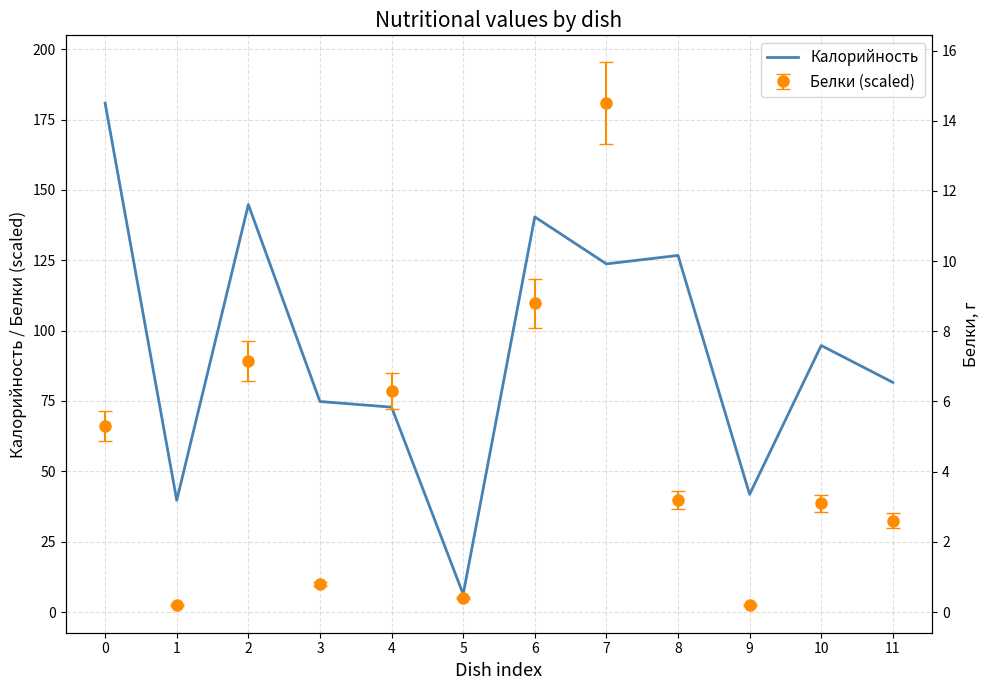

What is the maximum value shown in the chart?

180.8